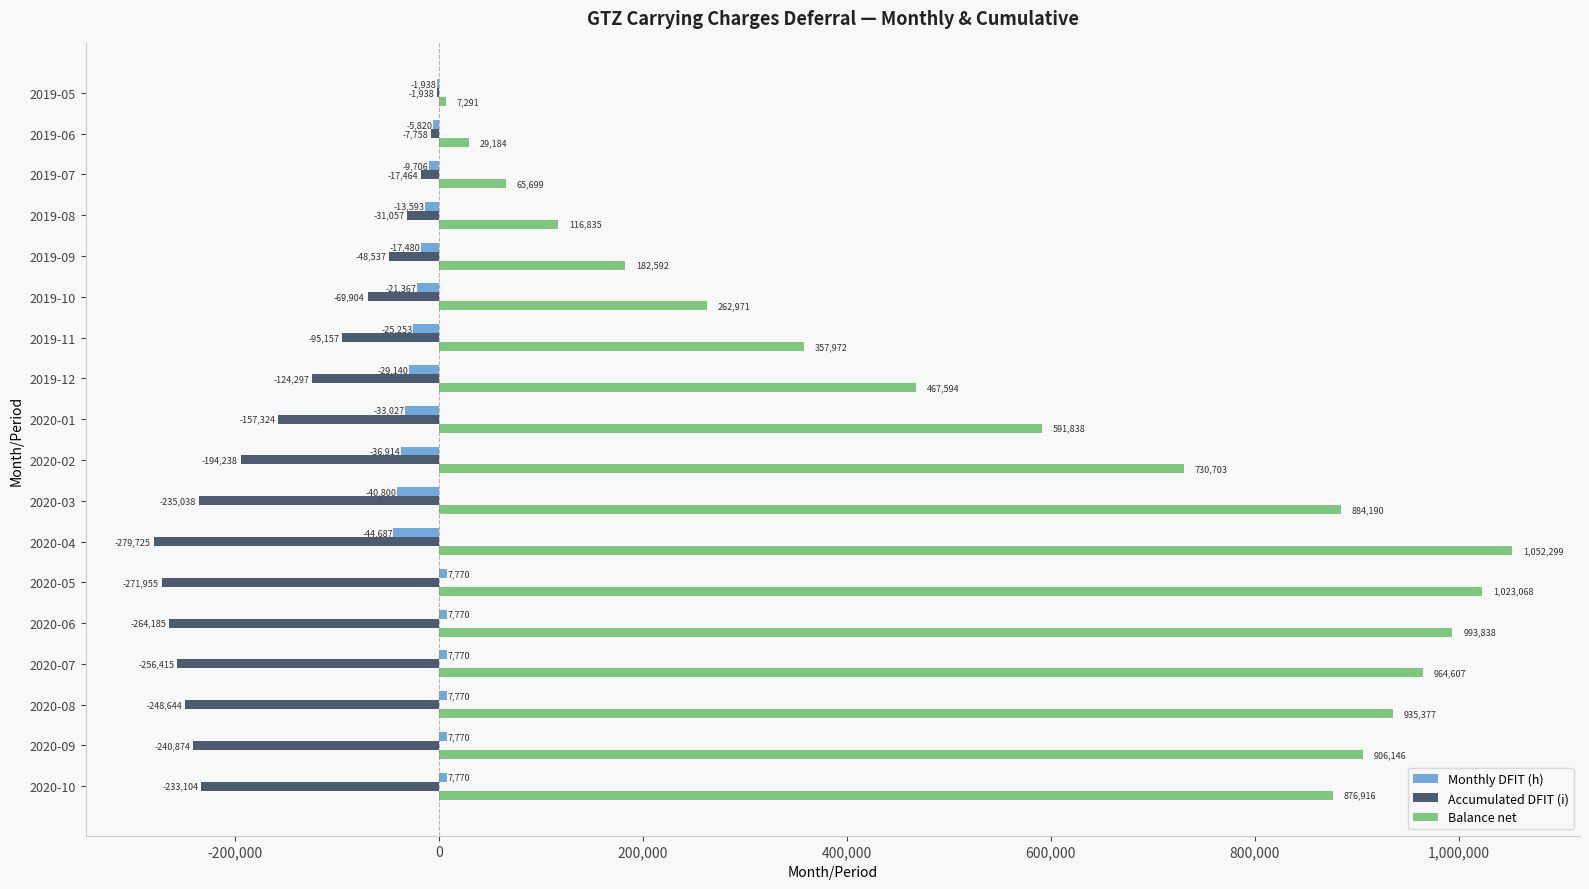

Which series changed the most between 2020-01 and 2020-03?

Balance net